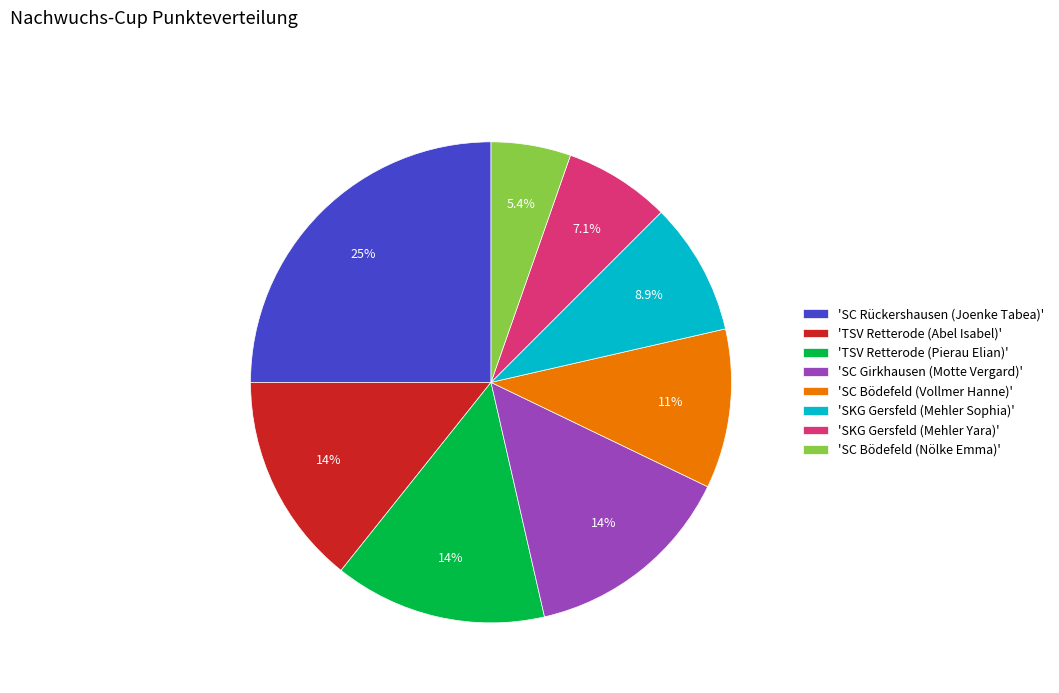

Is 'TSV Retterode (Pierau Elian)' the majority of the pie?

No